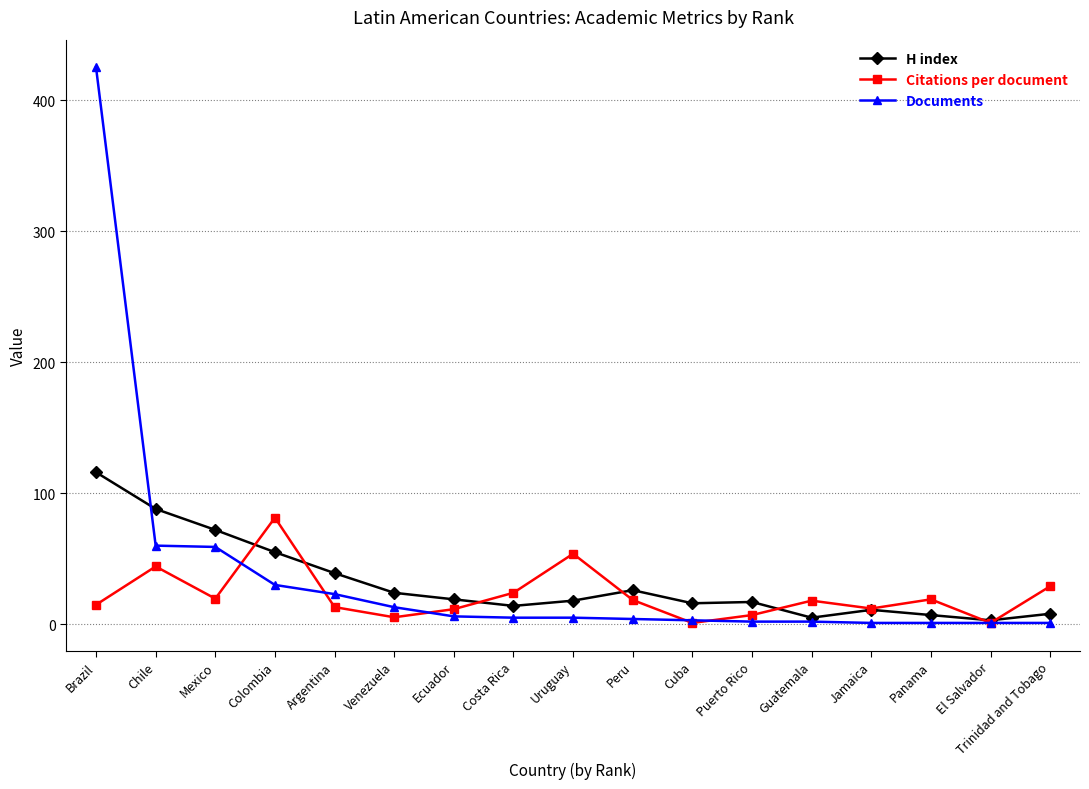

At which label is H index closest to 59?

Colombia